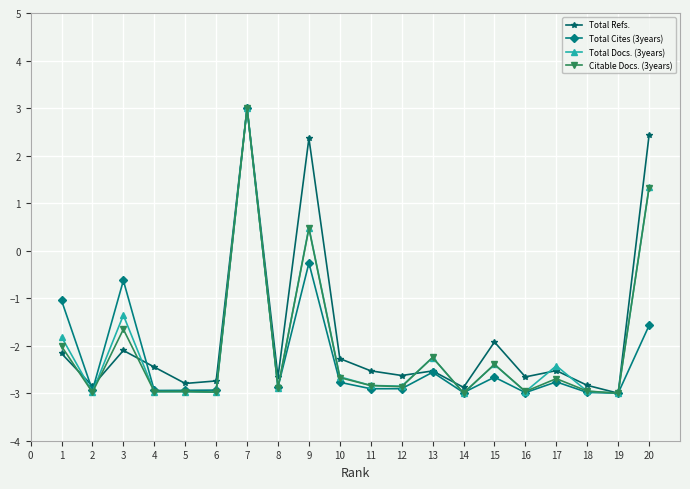

What are all the series names shown in the legend?

Total Refs., Total Cites (3years), Total Docs. (3years), Citable Docs. (3years)